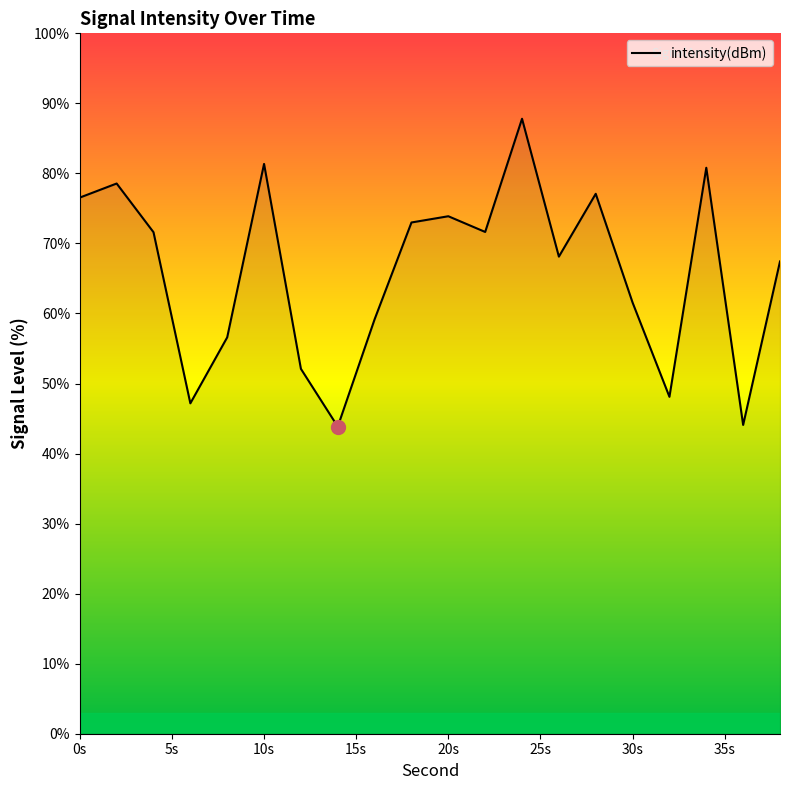

How many interior local peaks (higher than both neighbors) does the data have?

6